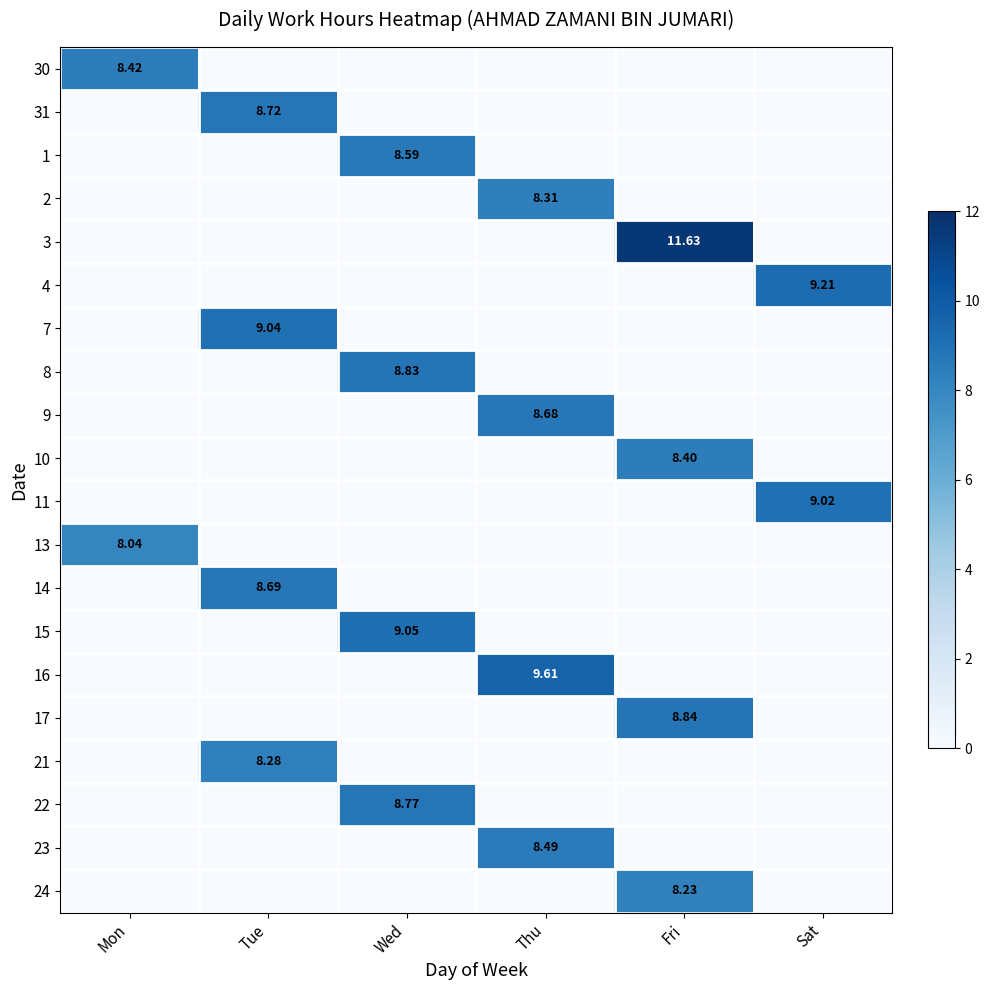

How many values in 23 are above zero?

1